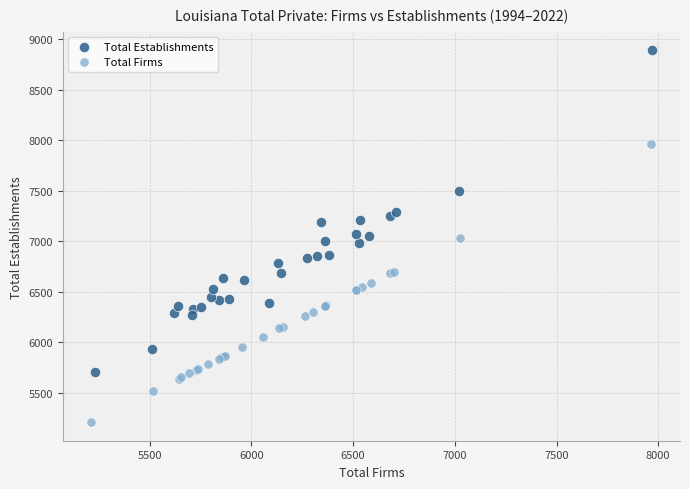

Which series has the widest spread of Y values?

Total Establishments